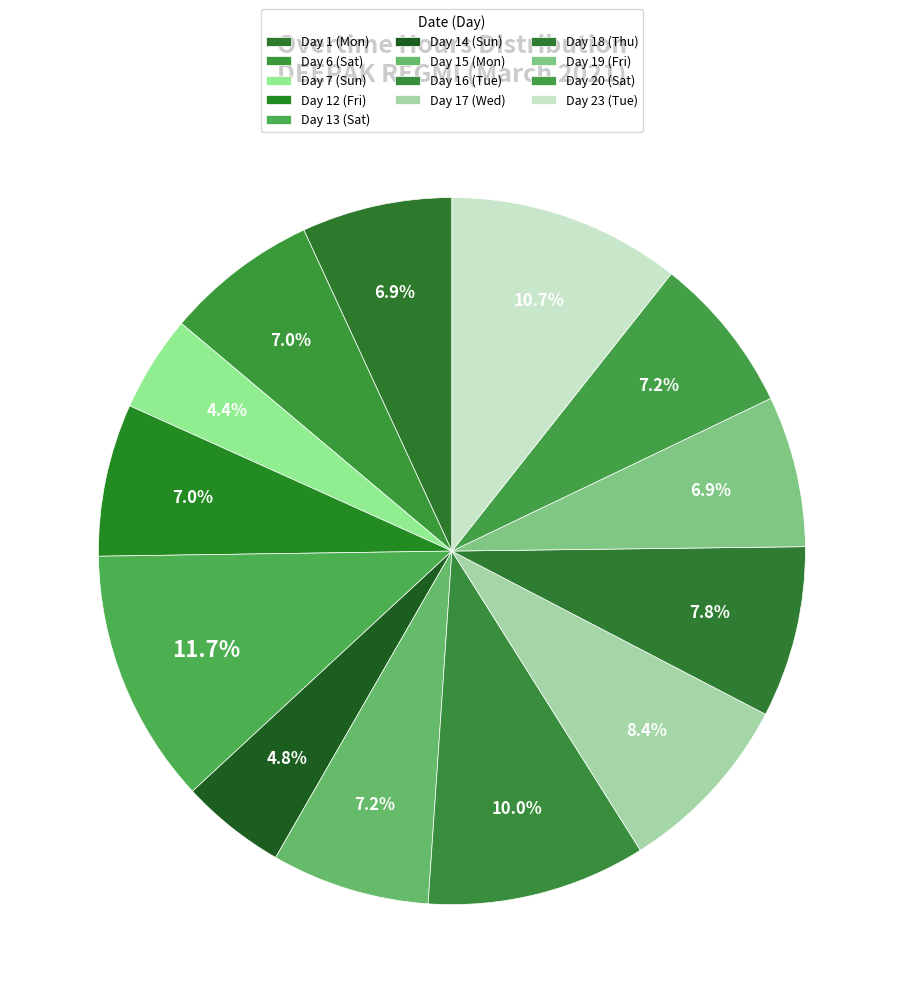

What is the ratio of the value at Day 20 (Sat) to the value at Day 13 (Sat)?

0.6